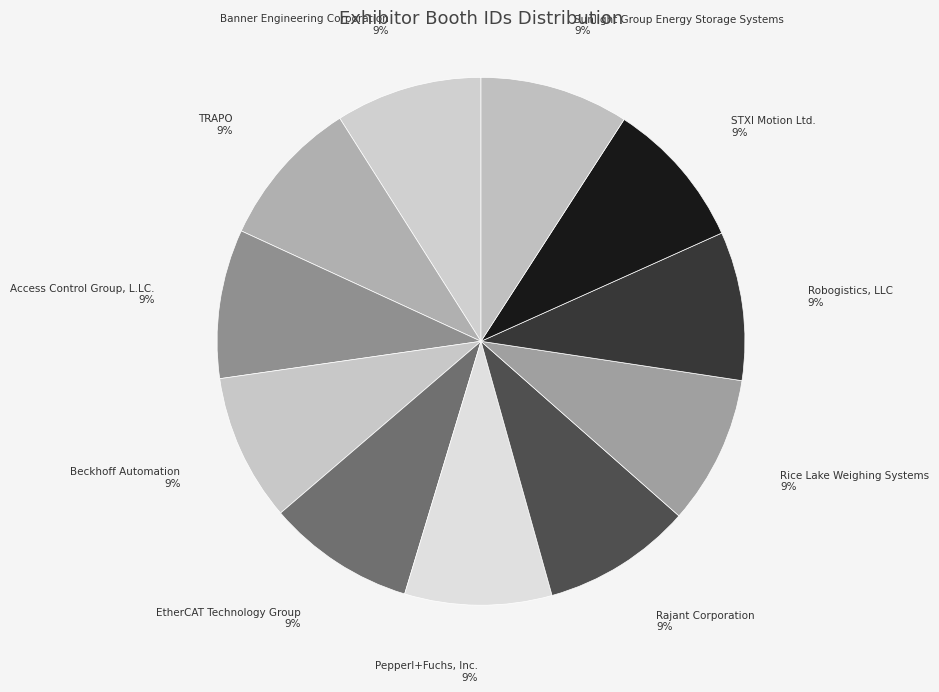

The TRAPO slice represents 1% of the pie. True or false?

False